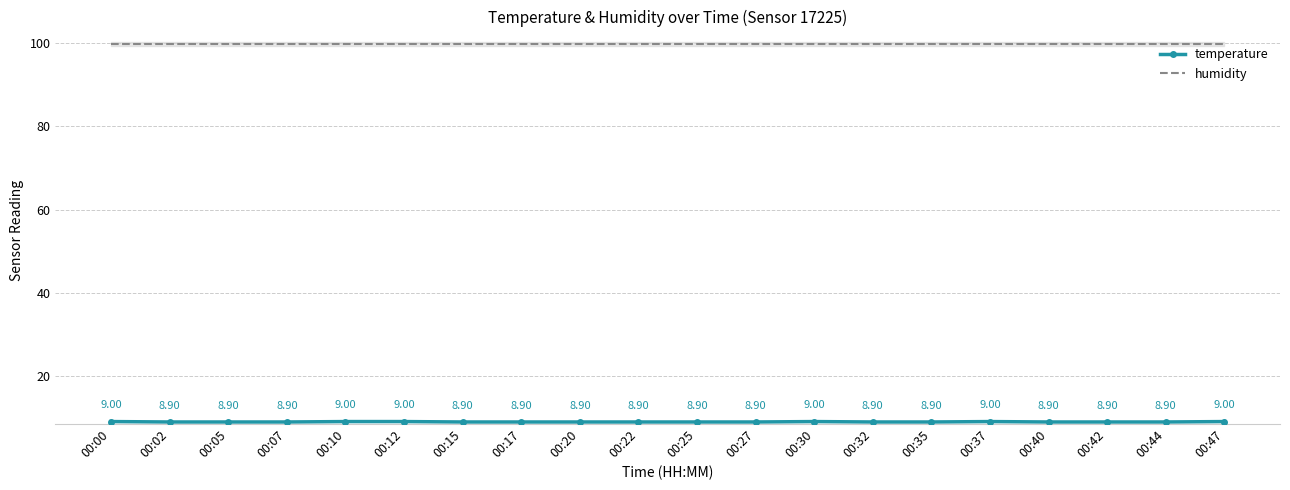

Which series has the widest spread of values?

temperature